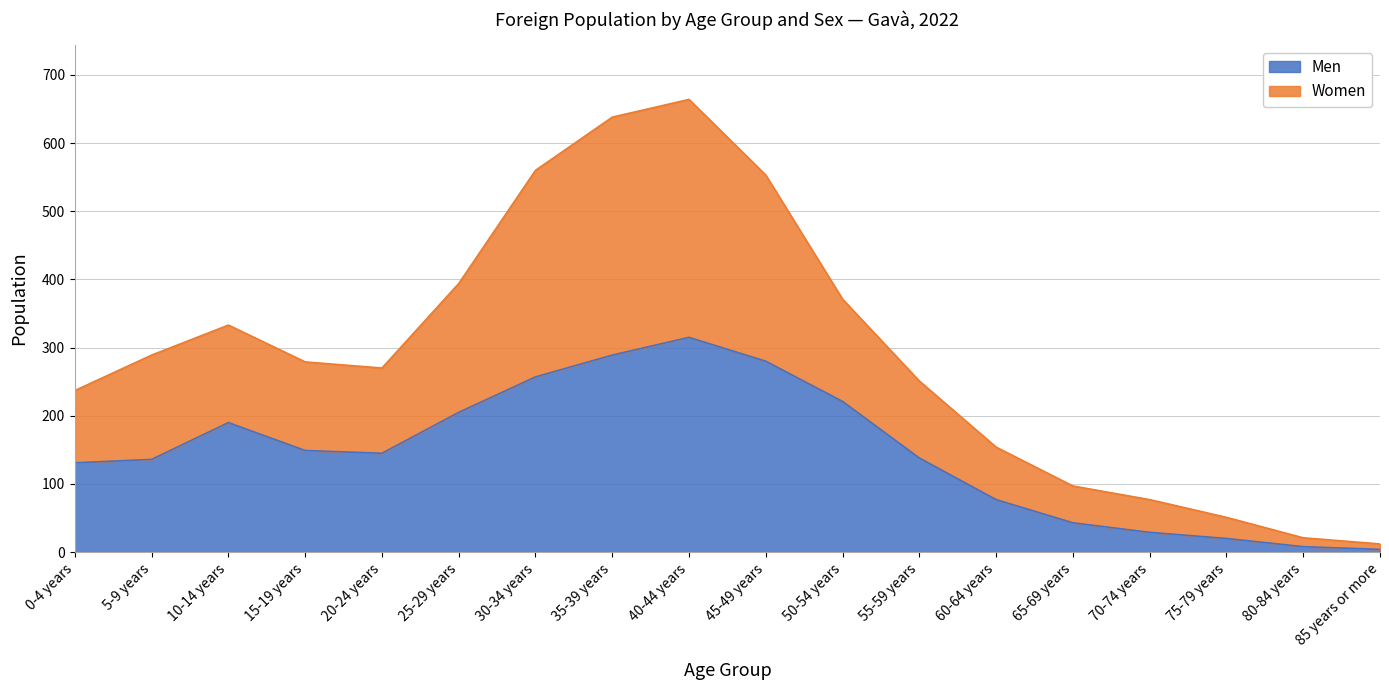

What is the label of the 15th point from the right?

15-19 years